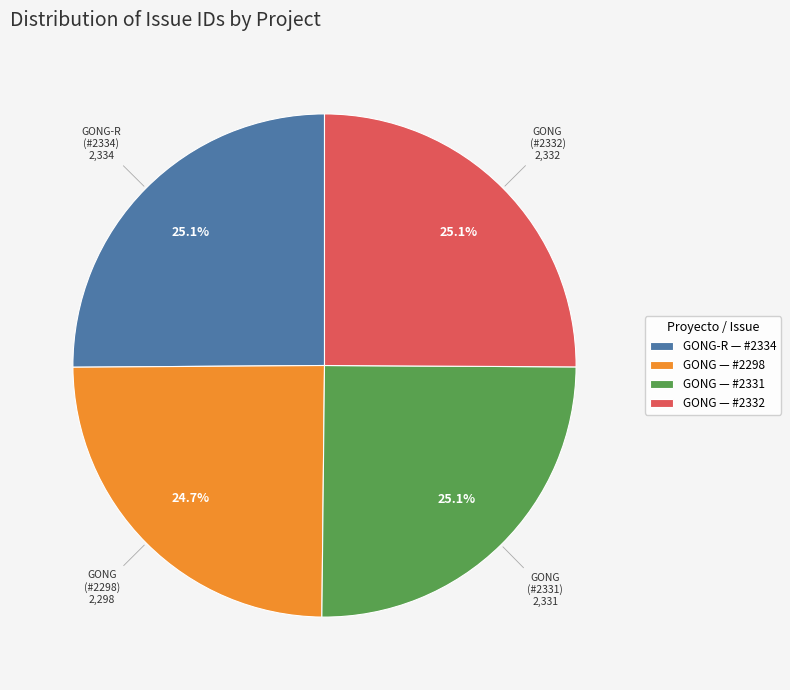

Is there any slice that represents more than half of the pie?

No